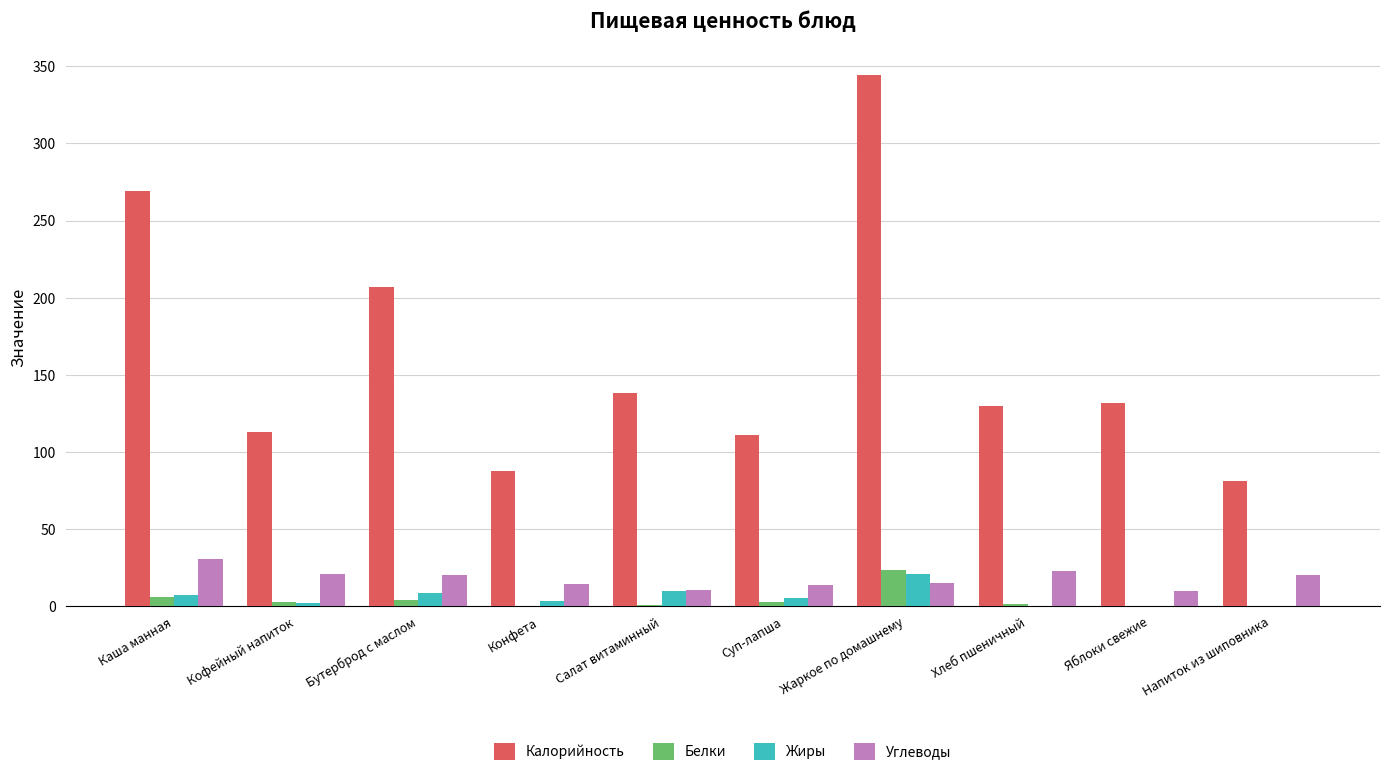

At which label is Углеводы closest to 20?

Напиток из шиповника